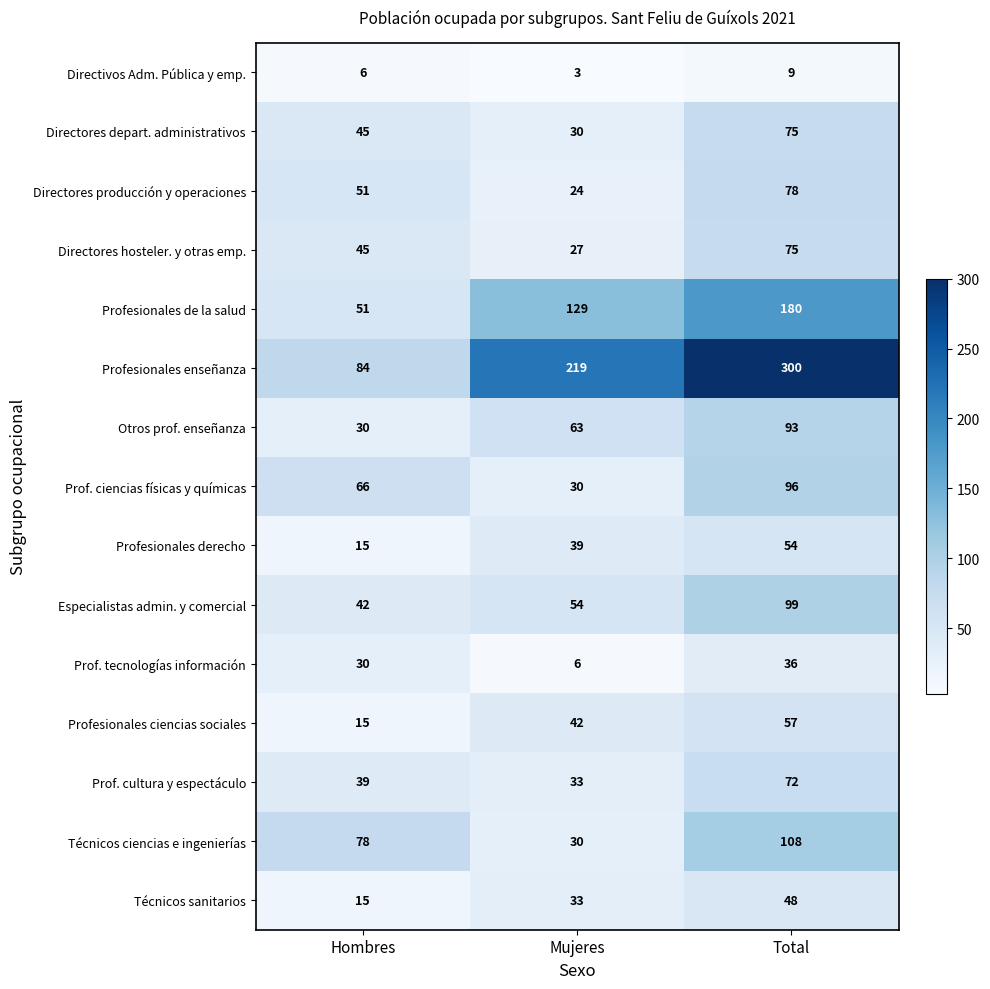

The Profesionales derecho series shows 89 at Total. True or false?

False